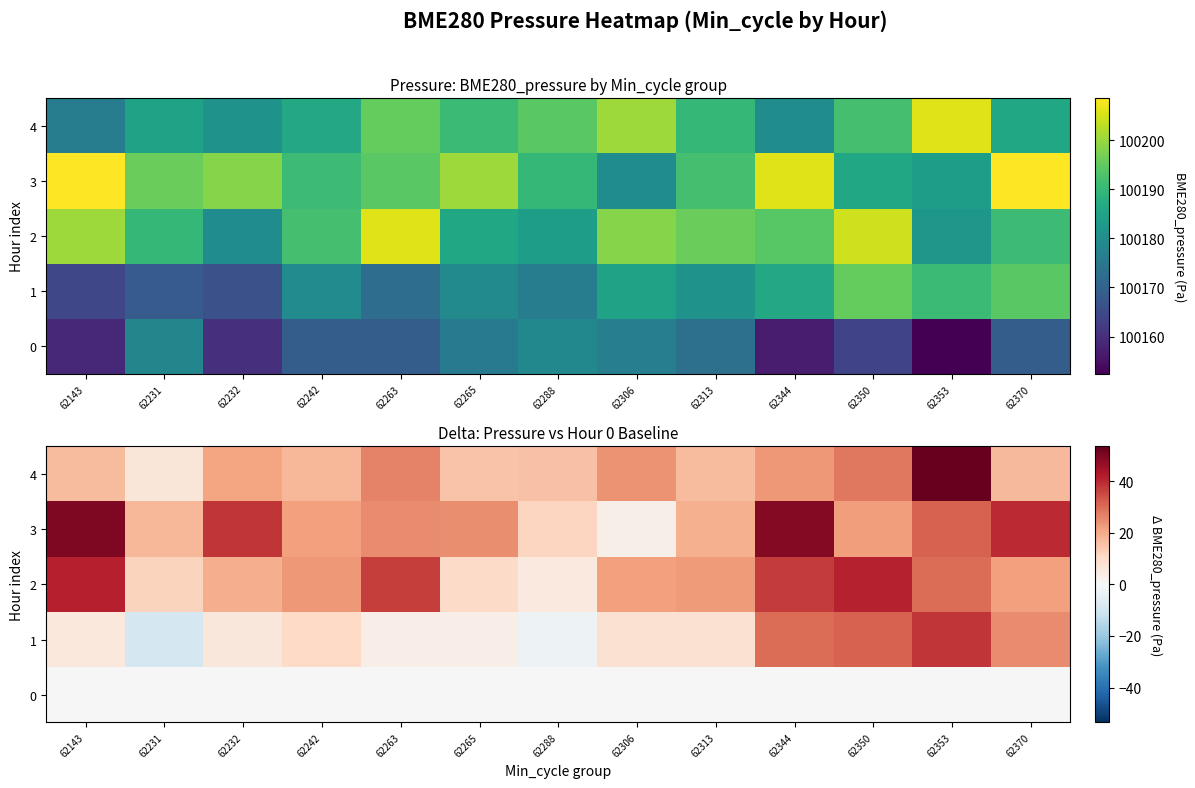

Is it true that 2 equals 14.8 at 62265?

False